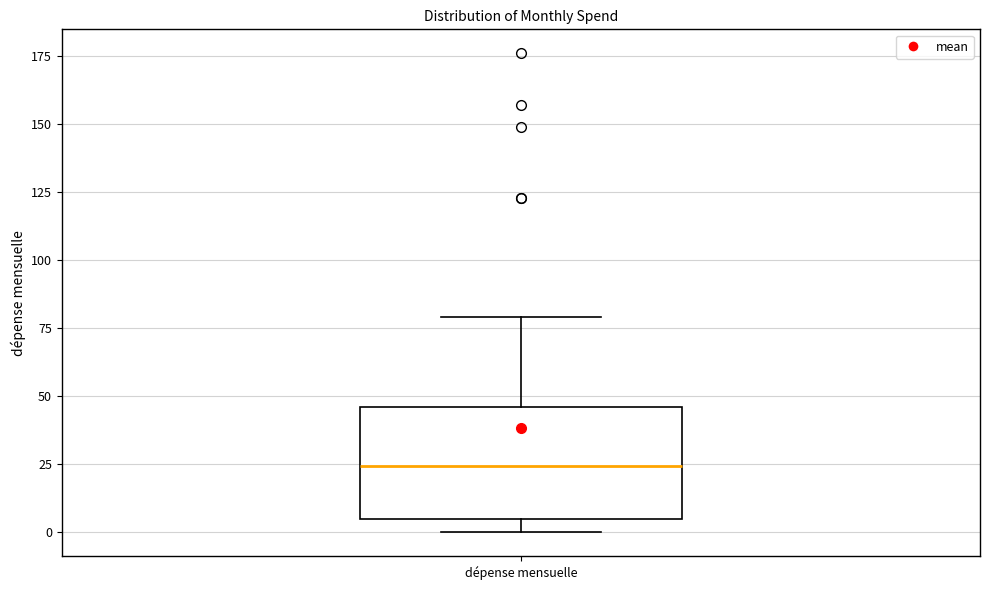

Where does the upper whisker of the box for dépense mensuelle end on the y-axis? The values are not printed on the chart, so give them approximately, as read against the axis.

80